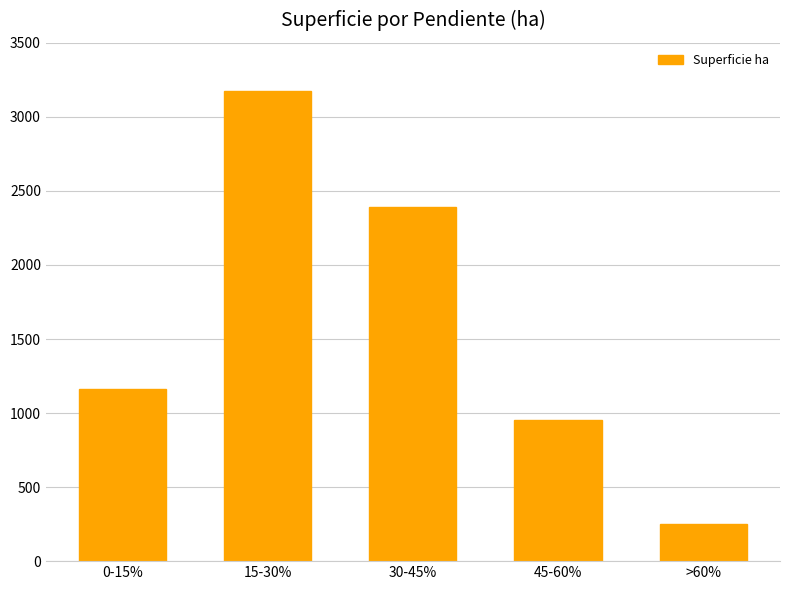

Where does the data first go above 1164?

0-15%